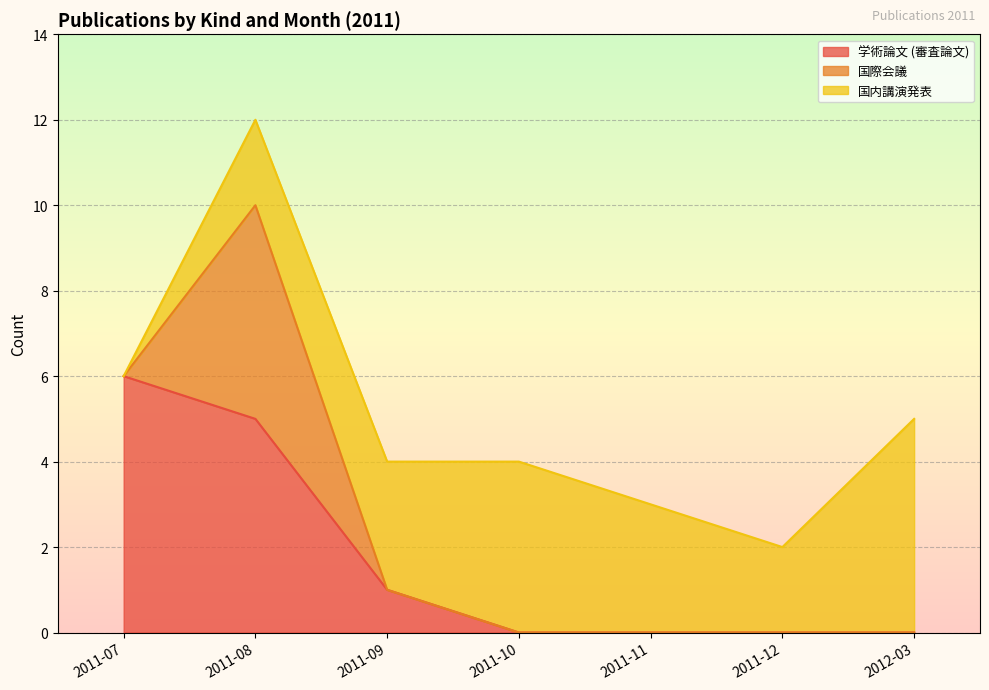

How many values in 国際会議 are above zero?

1